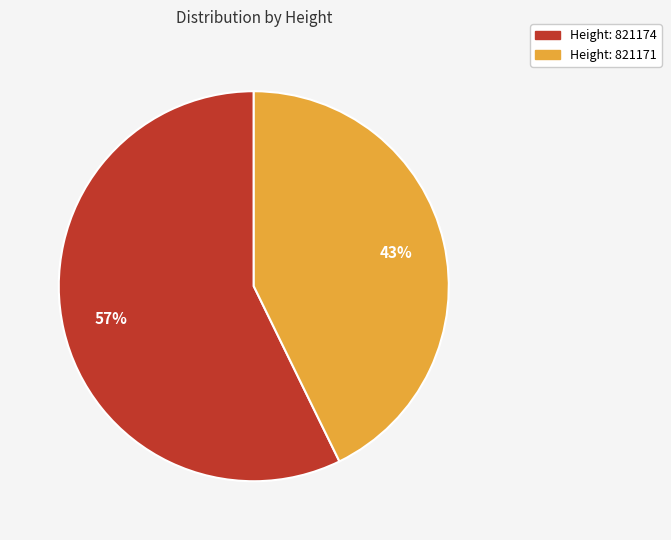

To the nearest percent, what is the average slice percentage?

50%